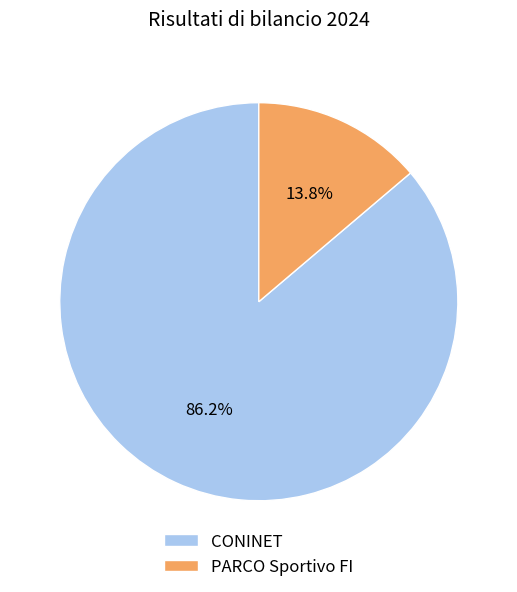

Which slice is the smallest?

PARCO Sportivo FI